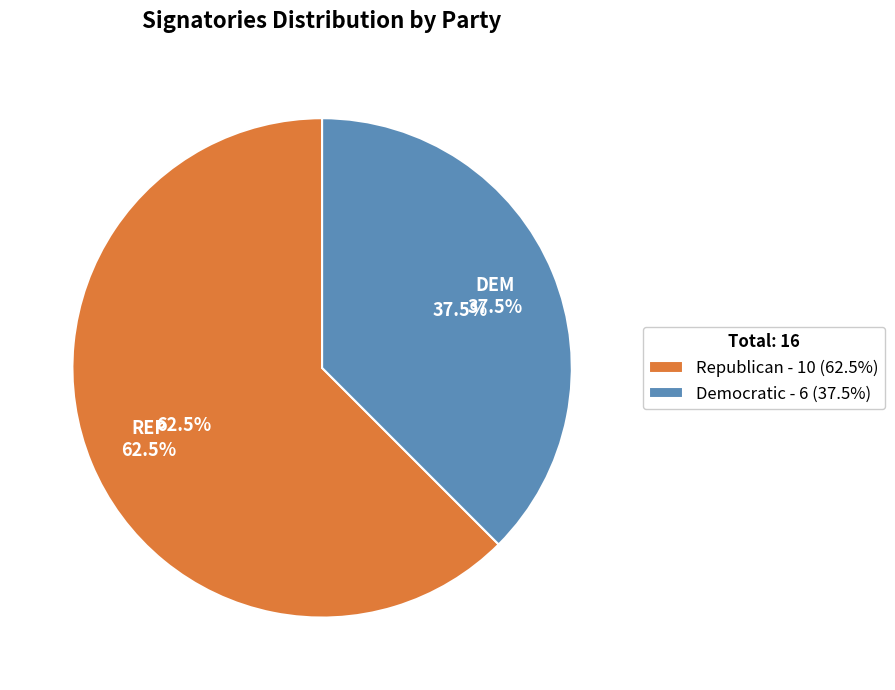

To the nearest percent, what is the combined percentage of Democratic and Republican?

100%